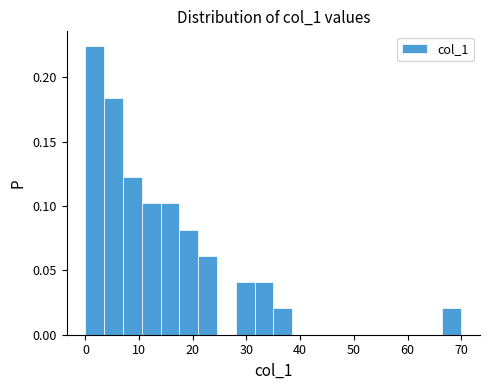

Read against the x-axis, roughly where is the centre of the tallest bar?

2